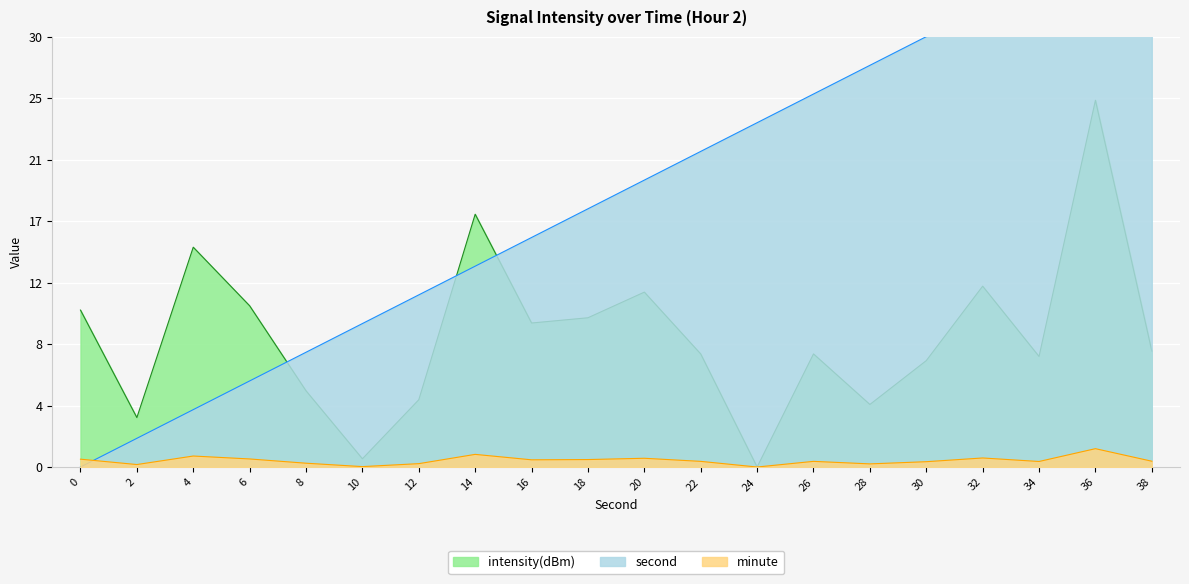

True or false: second_scaled has more than 2 points higher than both neighbors.

False